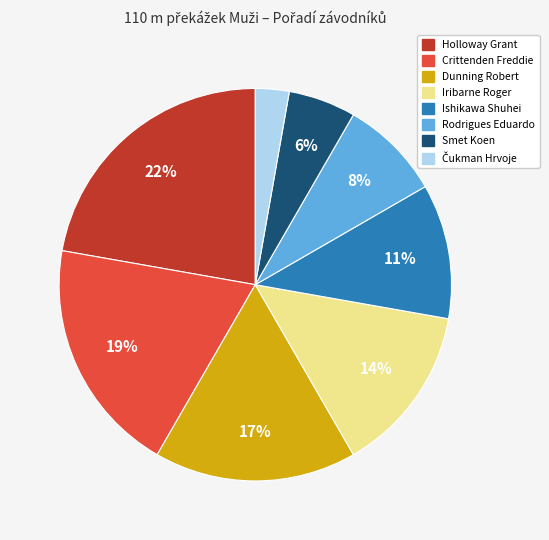

The Iribarne Roger slice represents 14% of the pie. True or false?

True